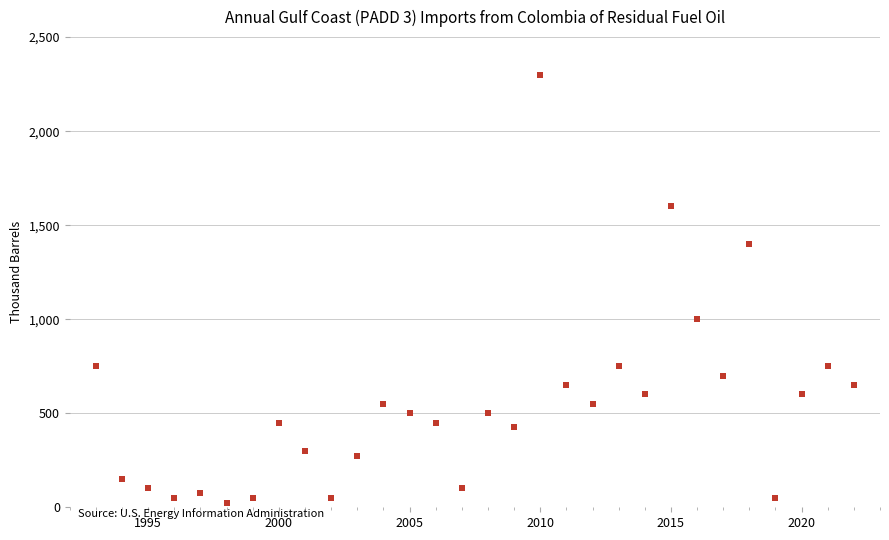

What Y value in the scatter plot is closest to 1162?

1000